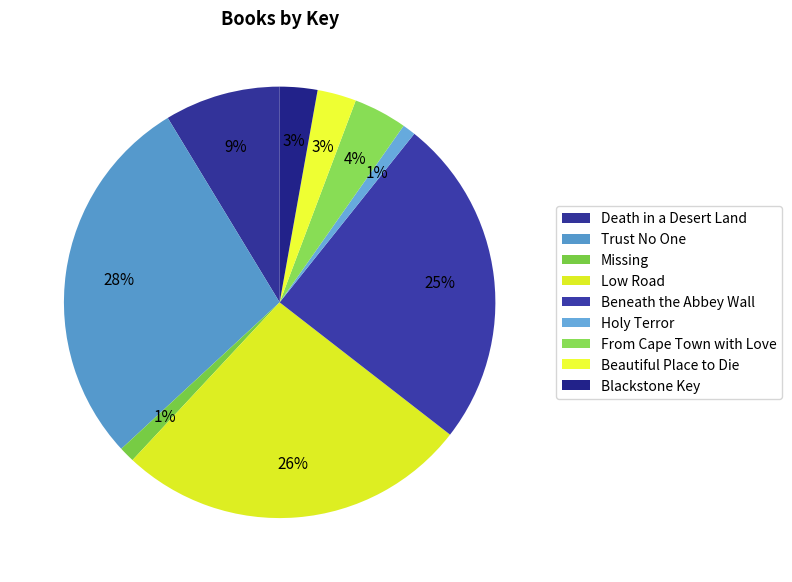

Count the number of slices in the pie.

9